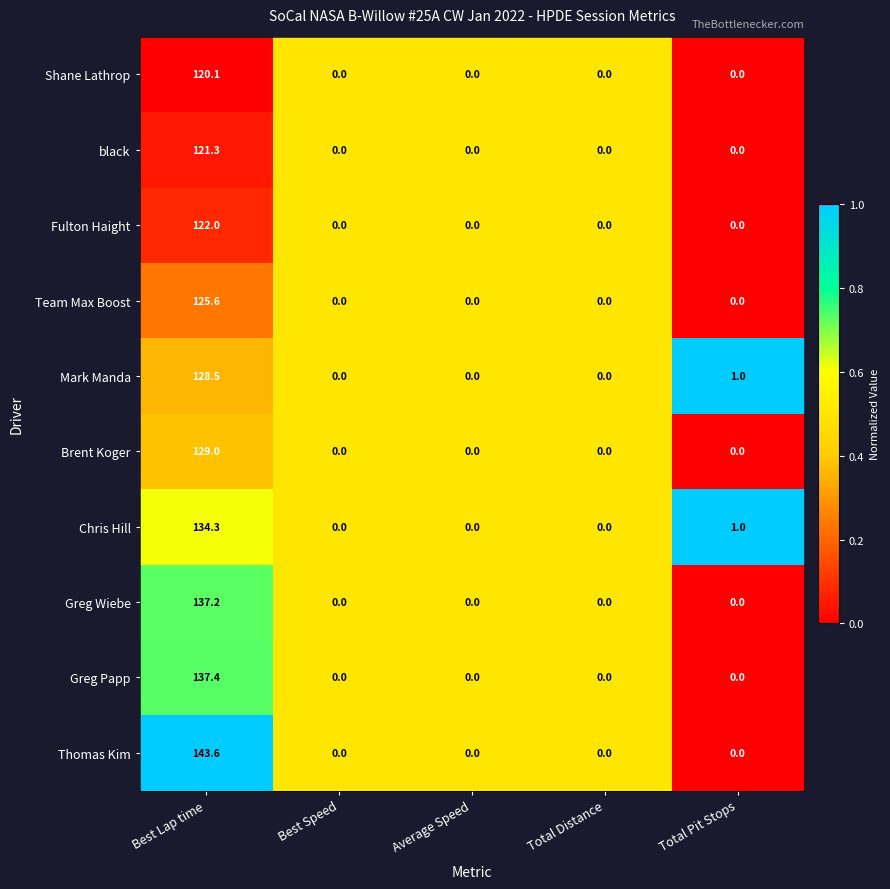

What is the sum of the Shane Lathrop values at Total Distance and Best Lap time?

120.1